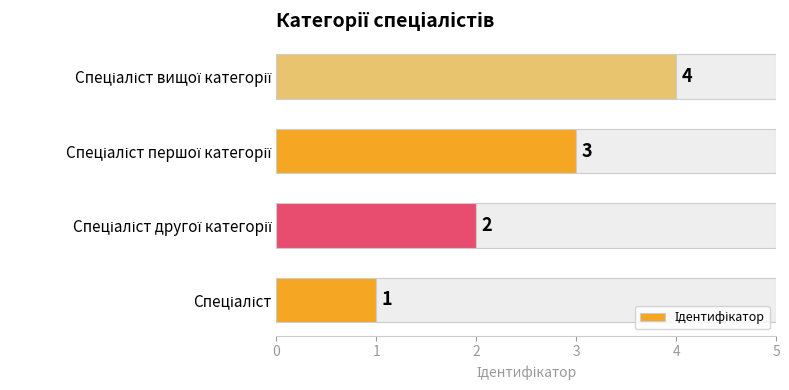

What is the change in value from 1 to 3?

+2